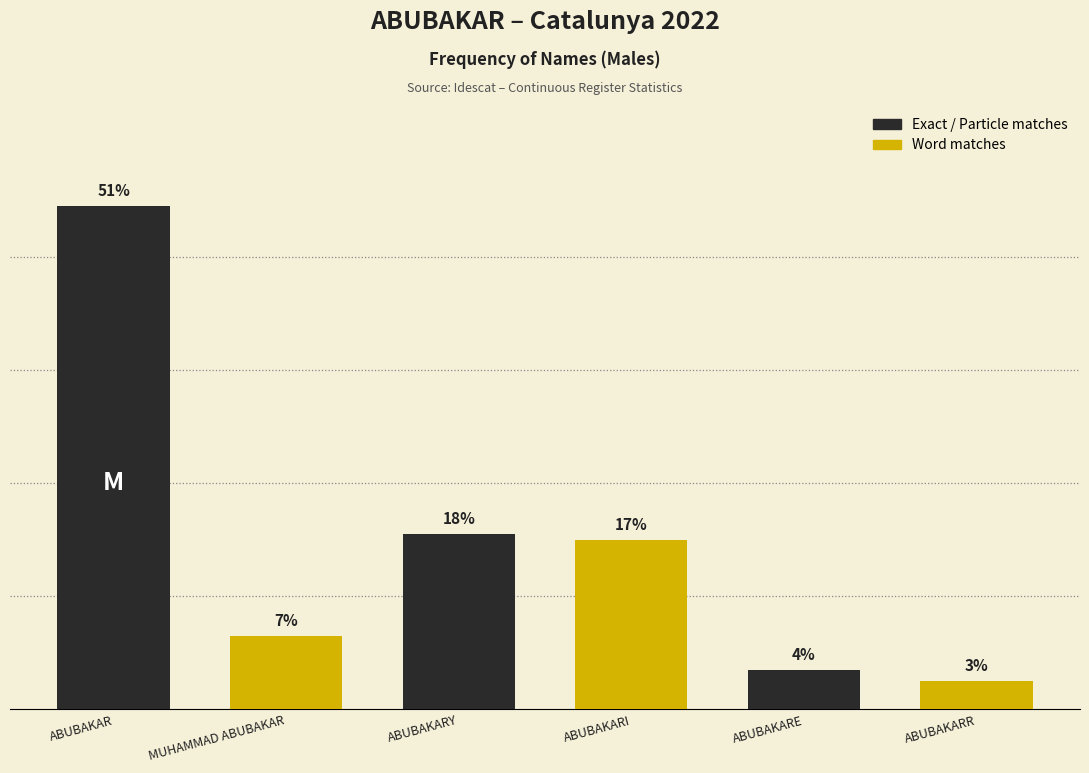

Which label corresponds to the largest value in the chart?

ABUBAKAR